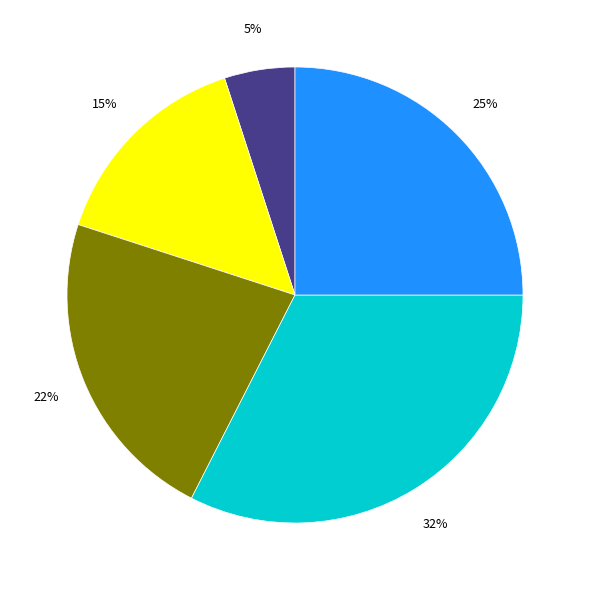

Count the number of slices in the pie.

5